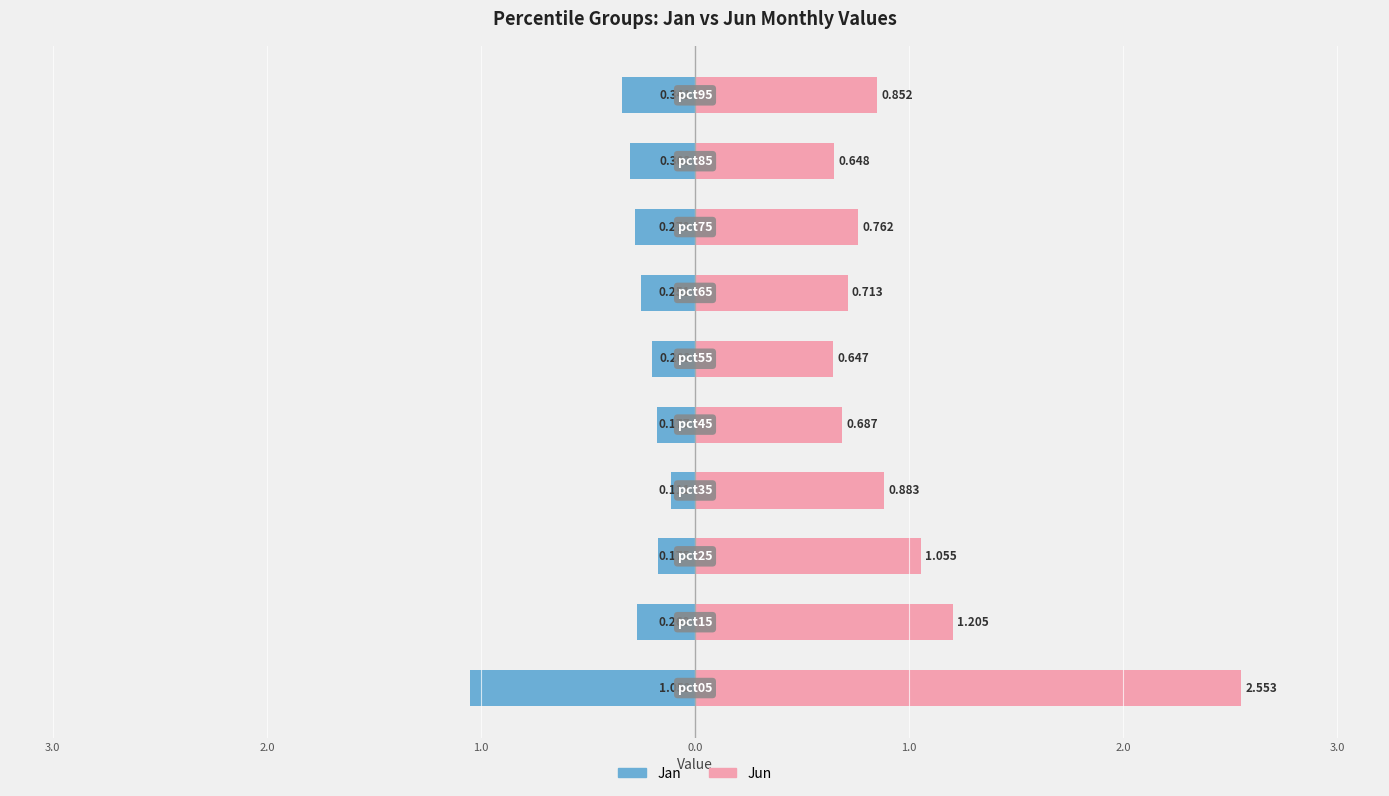

What is the minimum value shown in the chart?

-1.1